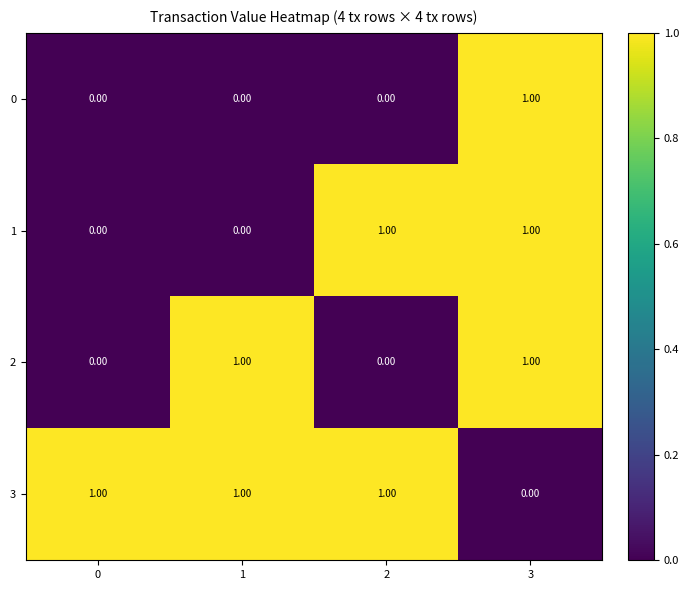

At which category is the sum across all series the highest?

3